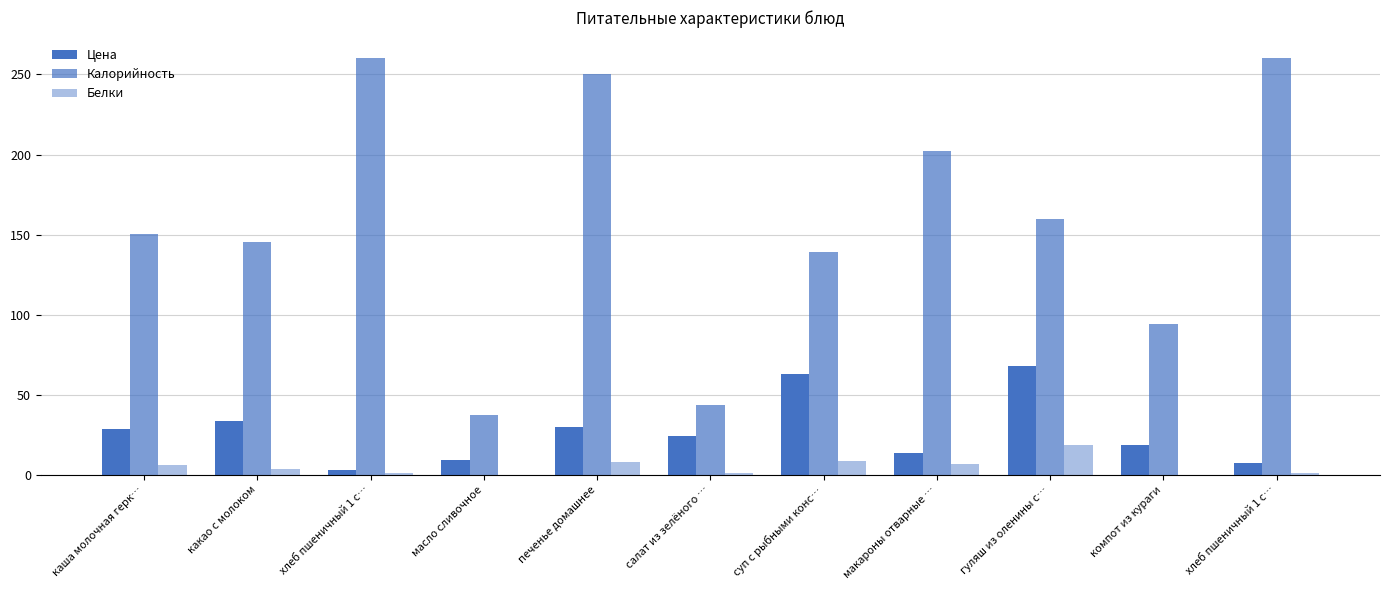

Reading left to right, list all the values displayed in this chart.

Цена: каша молочная герк…=28.4	какао с молоком=33.4	хлеб пшеничный 1 с…=3.2	масло сливочное=9.5	печенье домашнее=30.1	салат из зелёного …=24.3	суп с рыбными конс…=63.3	макароны отварные …=13.8	гуляш из оленины с…=68.1	компот из кураги=18.8	хлеб пшеничный 1 с…=7.6
Калорийность: каша молочная герк…=150.4	какао с молоком=145.2	хлеб пшеничный 1 с…=260.0	масло сливочное=37.5	печенье домашнее=250.2	салат из зелёного …=43.7	суп с рыбными конс…=139.0	макароны отварные …=202.1	гуляш из оленины с…=159.5	компот из кураги=94.2	хлеб пшеничный 1 с…=260.0
Белки: каша молочная герк…=6.1	какао с молоком=3.5	хлеб пшеничный 1 с…=1.2	масло сливочное=0.0	печенье домашнее=7.8	салат из зелёного …=1.3	суп с рыбными конс…=8.8	макароны отварные …=6.6	гуляш из оленины с…=18.7	компот из кураги=0.0	хлеб пшеничный 1 с…=1.2